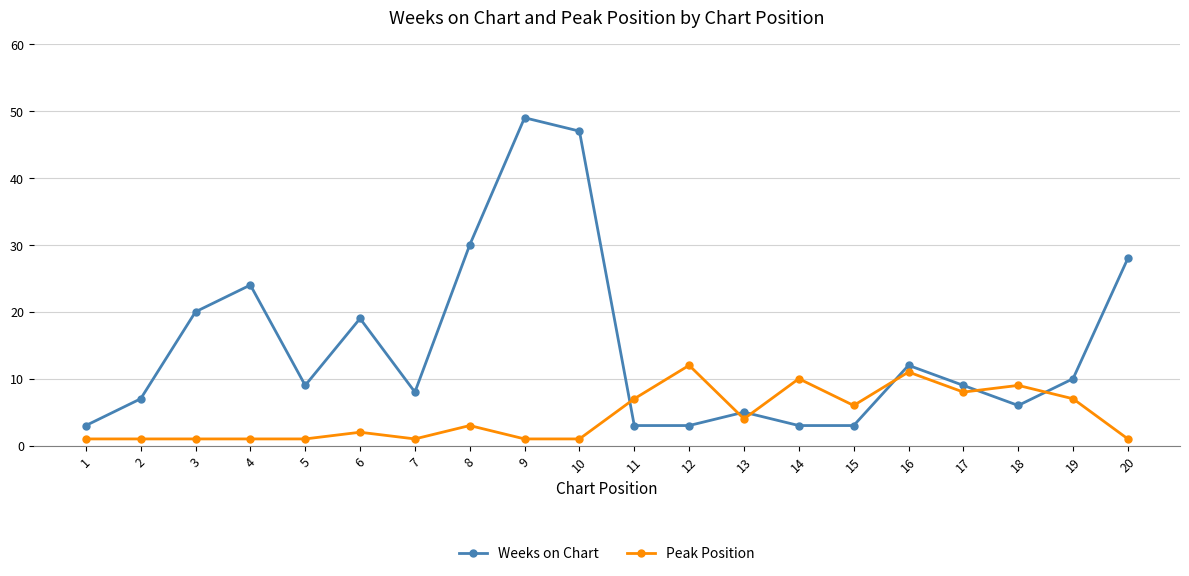

True or false: Peak Position has more than 0 interior local peaks.

True